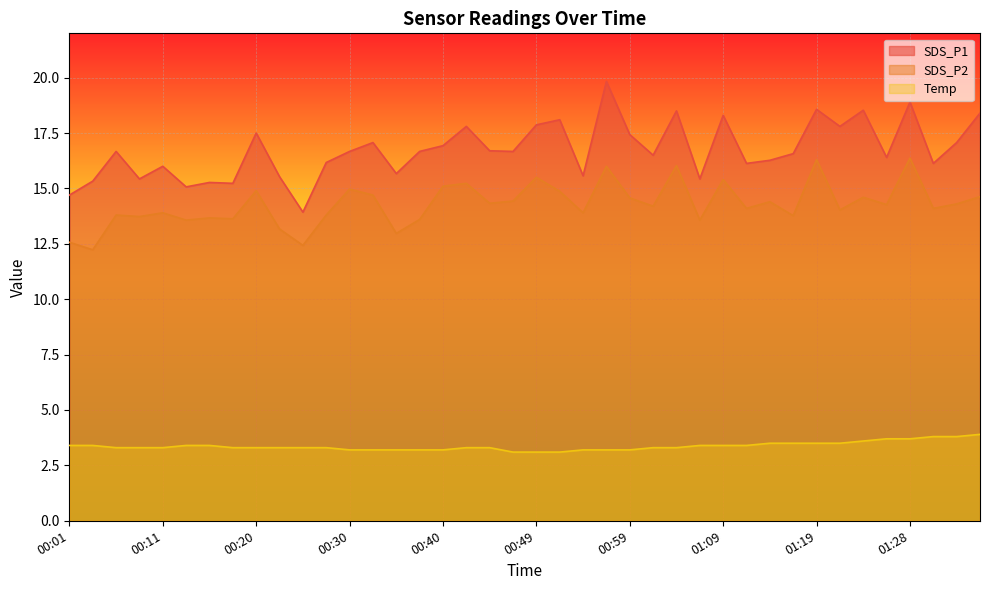

Rank the series at 01:11 from lowest to highest value.

Temp, SDS_P2, SDS_P1